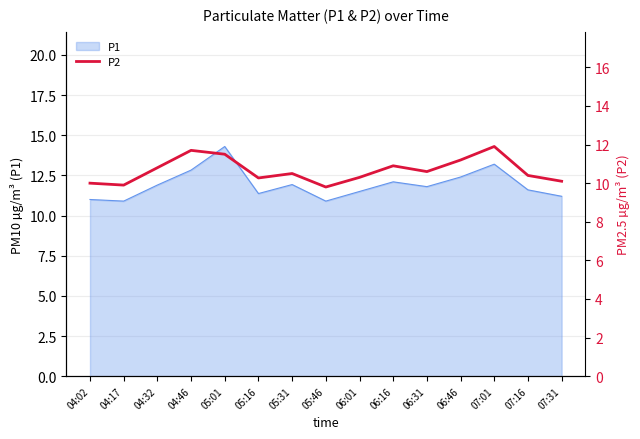

At which label does P1 reach its peak?

05:01